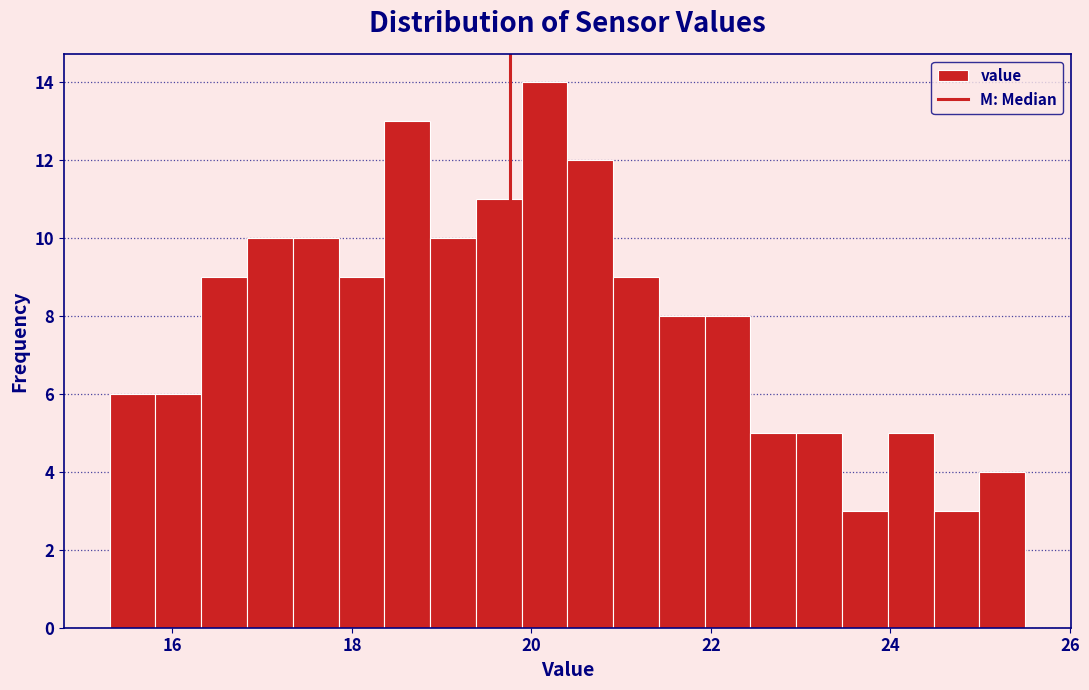

Read against the x-axis, roughly where is the centre of the tallest bar?

20.2